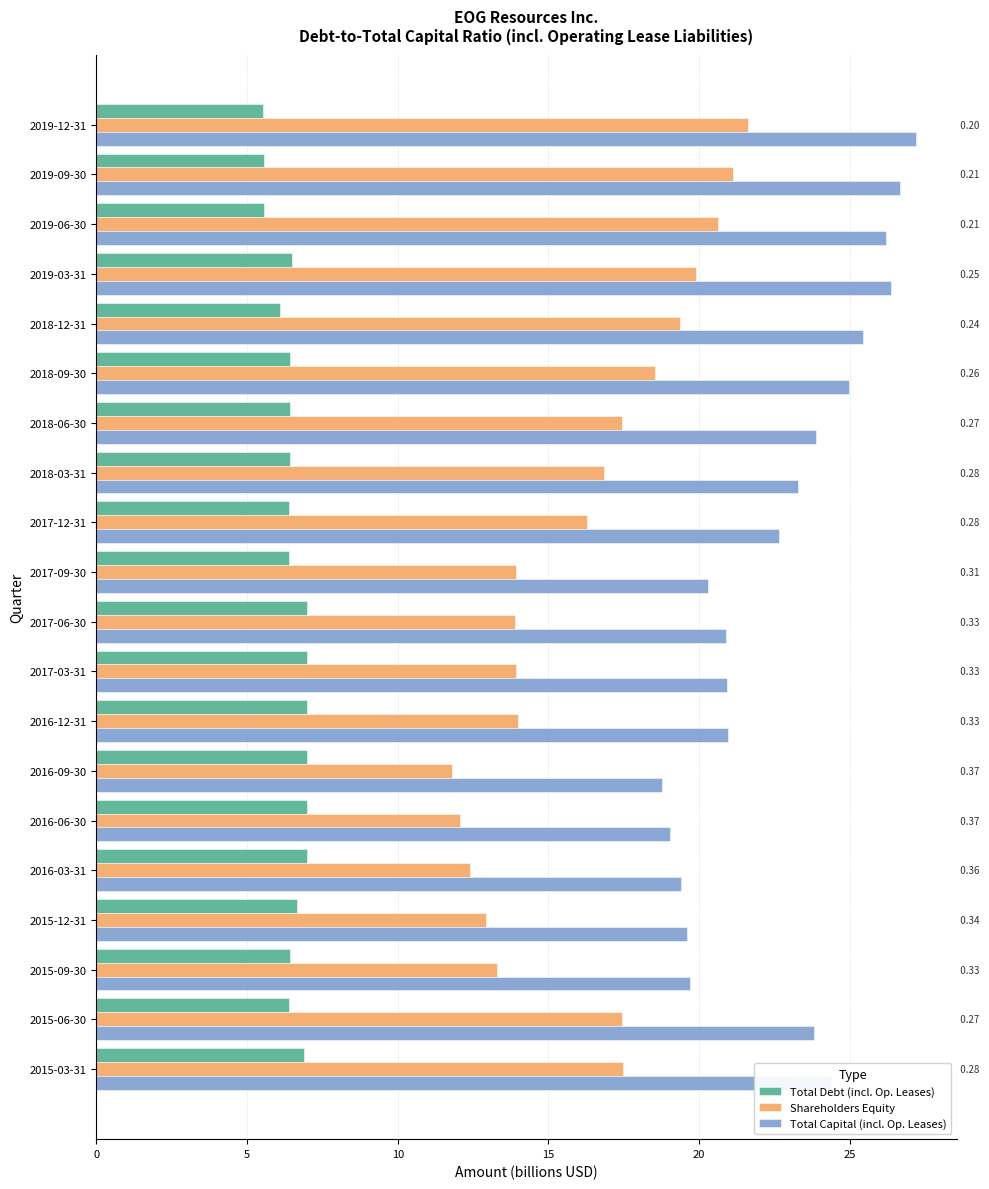

Which series changed the most between 2019-06-30 and 2017-03-31?

Shareholders Equity